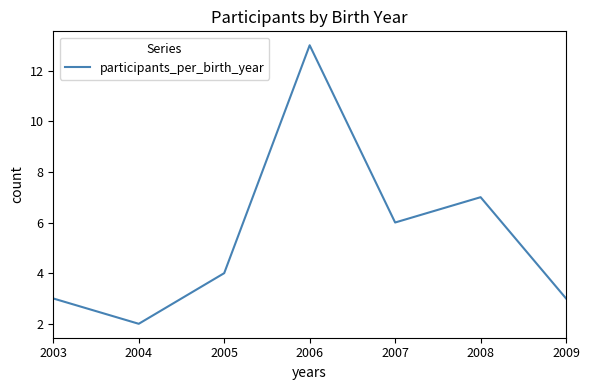

True or false: the data shows 2 at 2007.

False